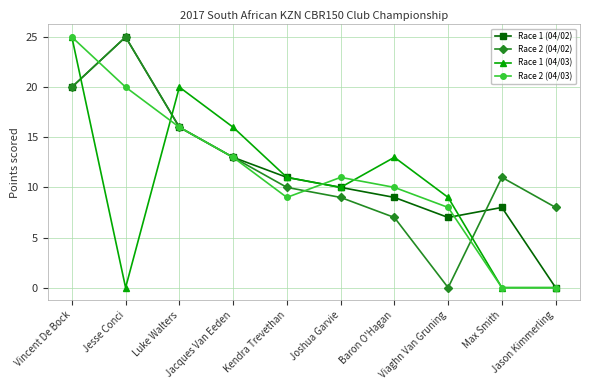

How many intersections are there between Race 1 (04/03) and Race 2 (04/02)?

3